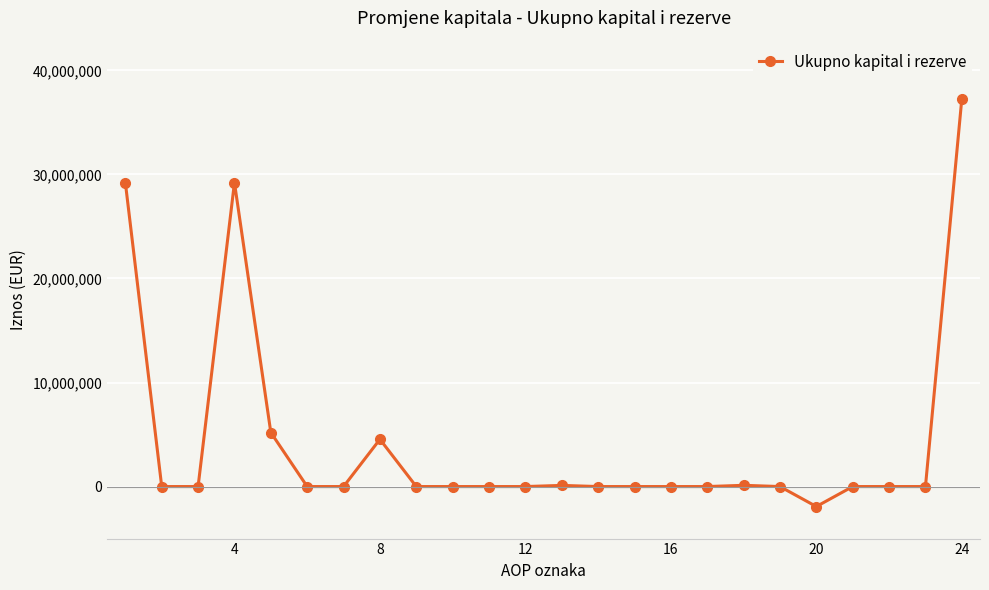

How many lines are shown in the chart?

1